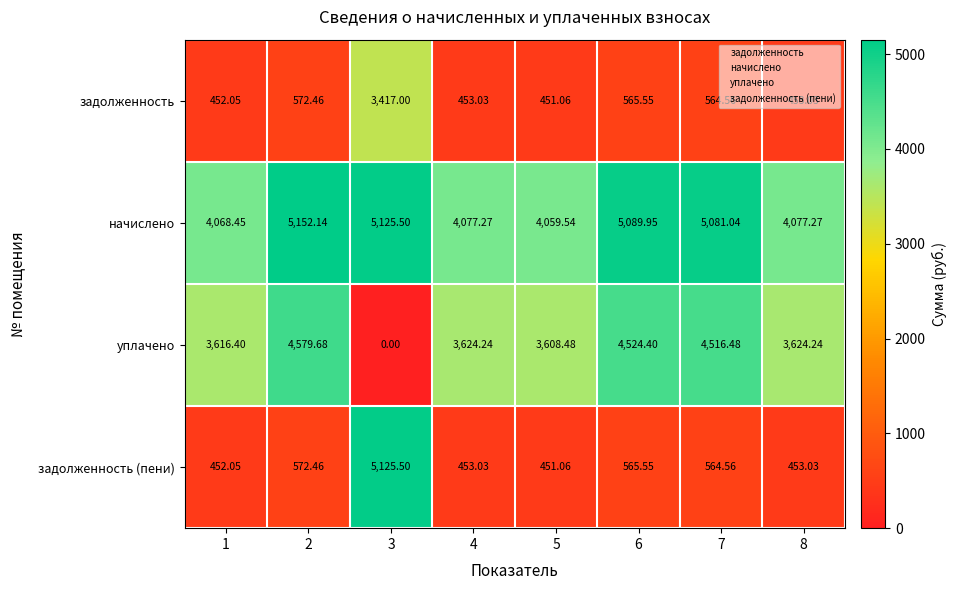

Which series has the largest range (max minus min)?

задолженность (пени)